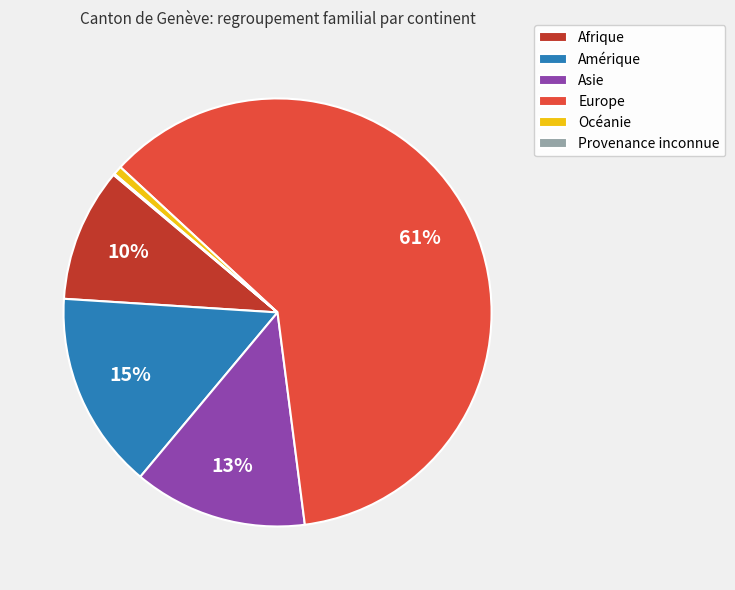

Do Océanie and Europe together represent more than half of the pie?

Yes